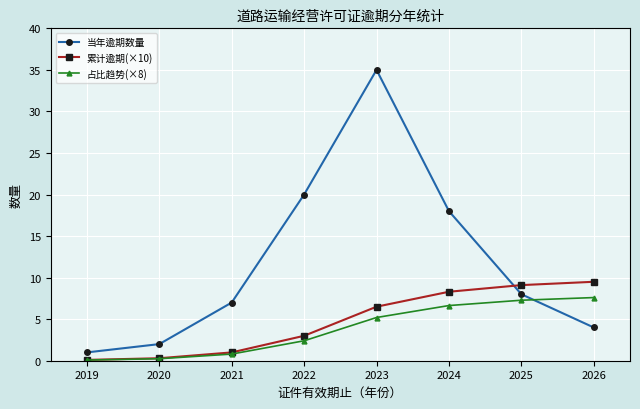

True or false: 累计逾期(×10) and 当年逾期数量 intersect in this chart.

True